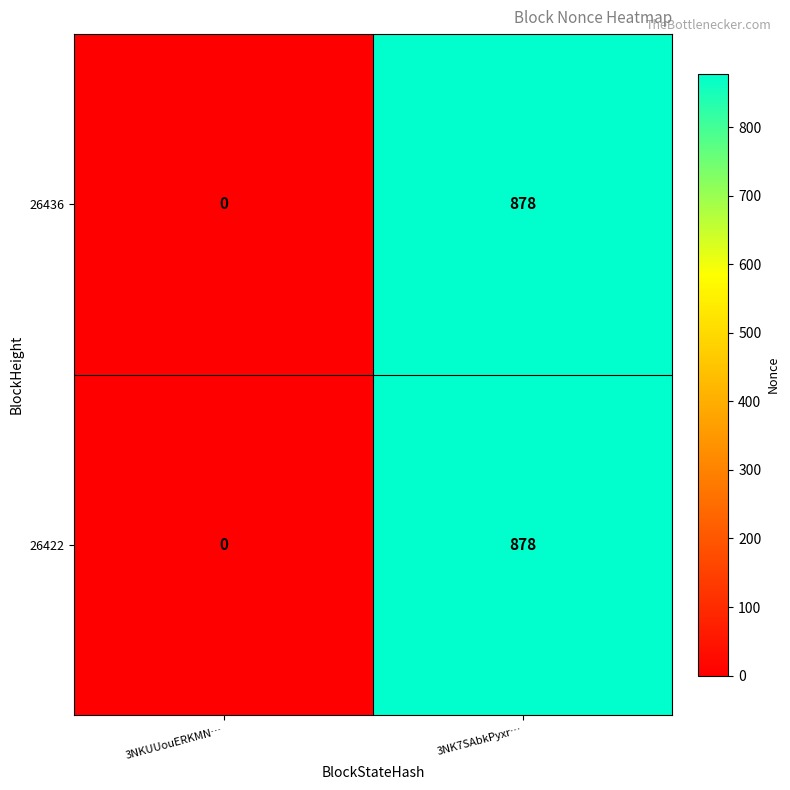

Is the value of 26436 at 3NKUUouERKMN… greater than the value of 26422 at 3NK7SAbkPyxr…?

No